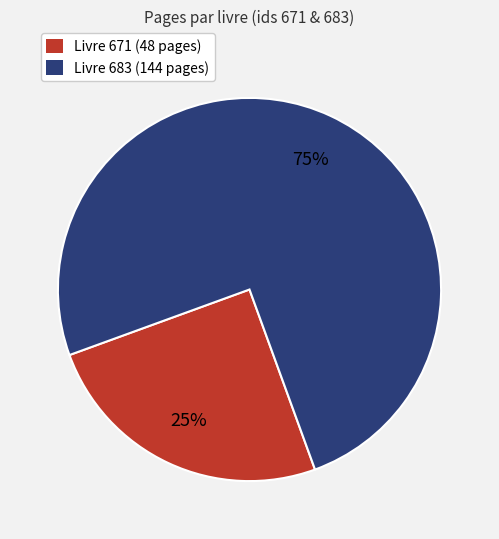

How many slices are in this pie chart?

2